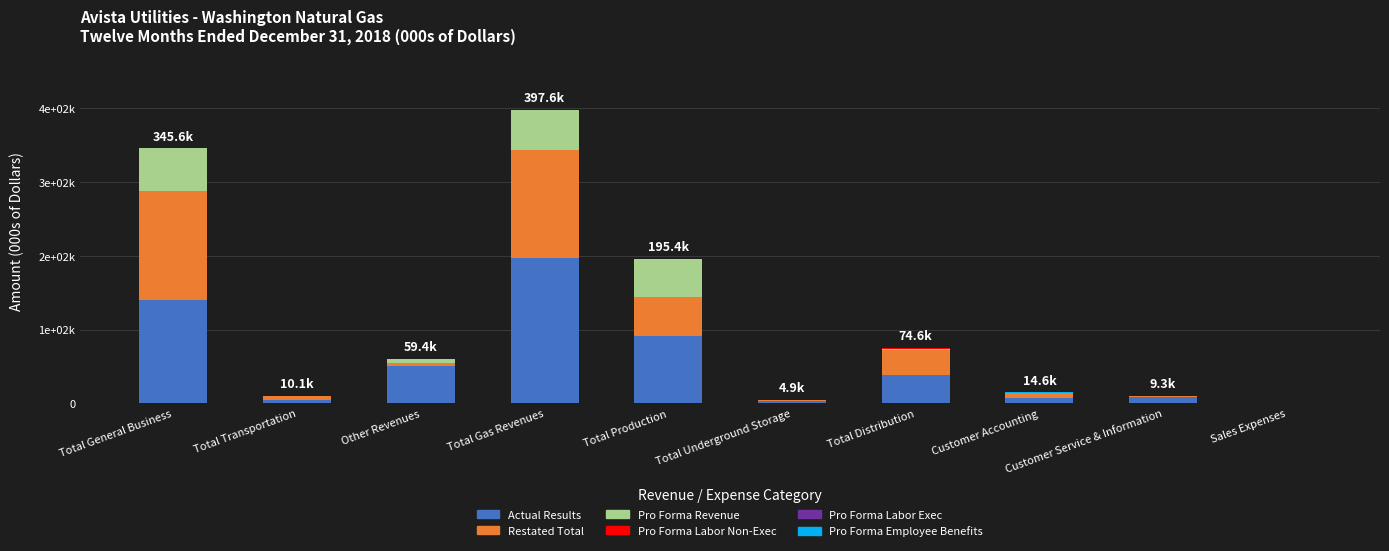

Where is Pro Forma Labor Non-Exec nearest to the value 105?

Customer Accounting